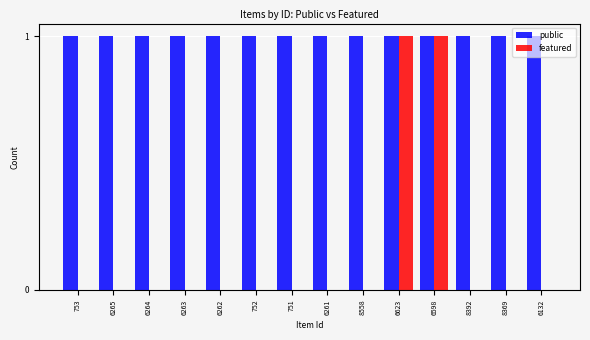

Reading left to right, extract all data points from this chart.

public: 753=1	6265=1	6264=1	6263=1	6262=1	752=1	751=1	6261=1	8558=1	6623=1	6598=1	8392=1	8369=1	6132=1
featured: 753=0	6265=0	6264=0	6263=0	6262=0	752=0	751=0	6261=0	8558=0	6623=1	6598=1	8392=0	8369=0	6132=0